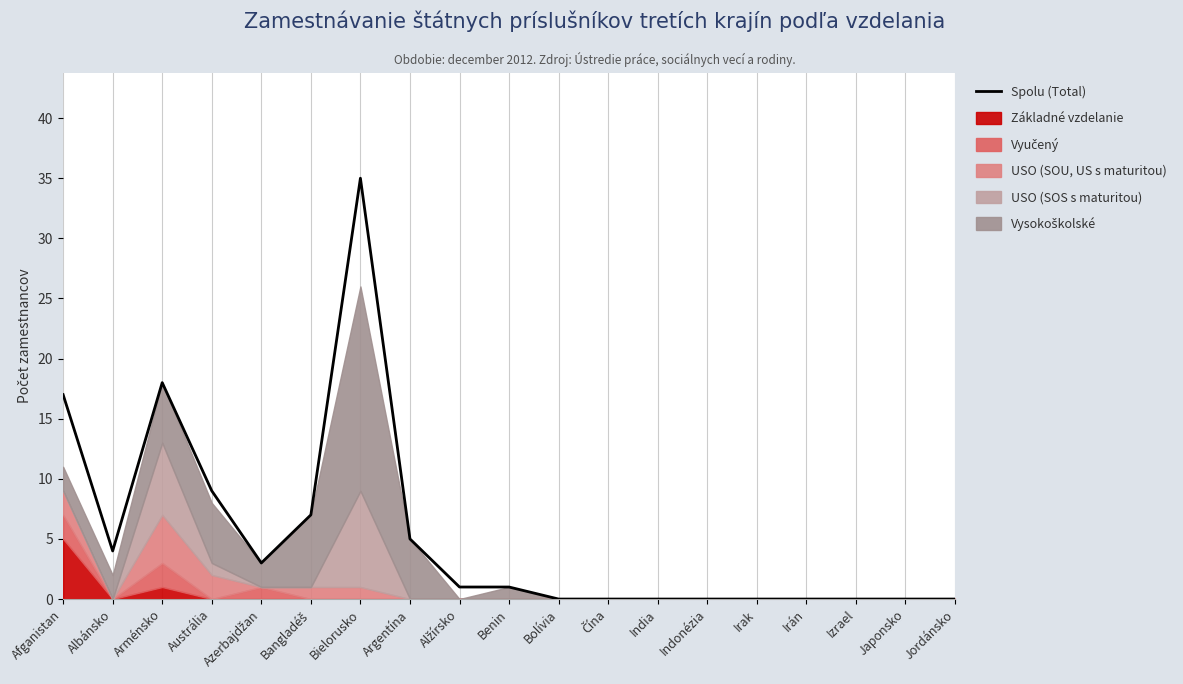

Reading left to right, extract all data points from this chart.

17	4	18	9	3	7	35	5	1	1	0	0	0	0	0	0	0	0	0